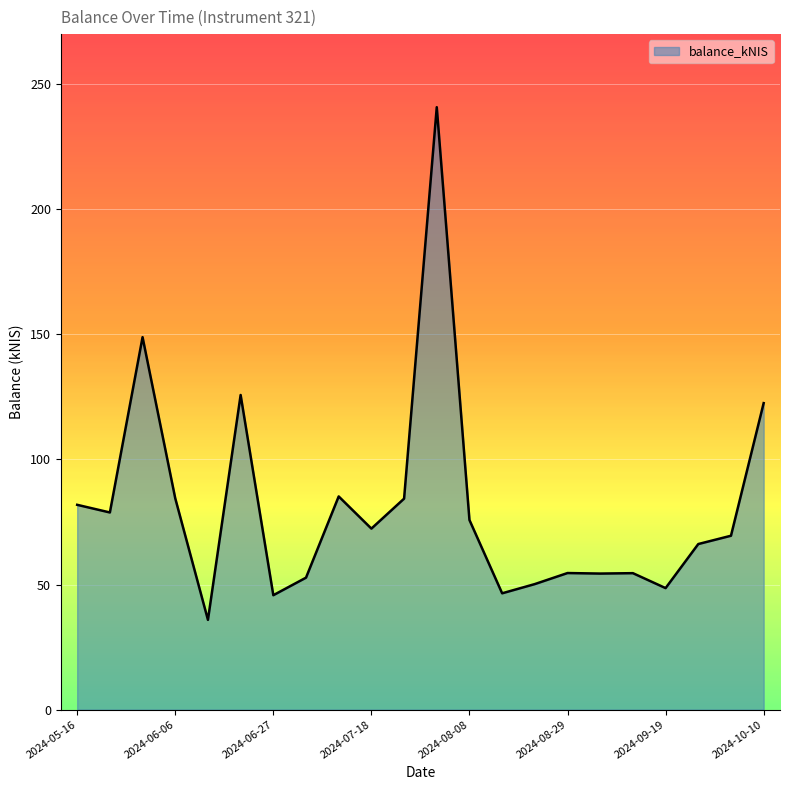

What is the minimum value shown in the chart?

35.9